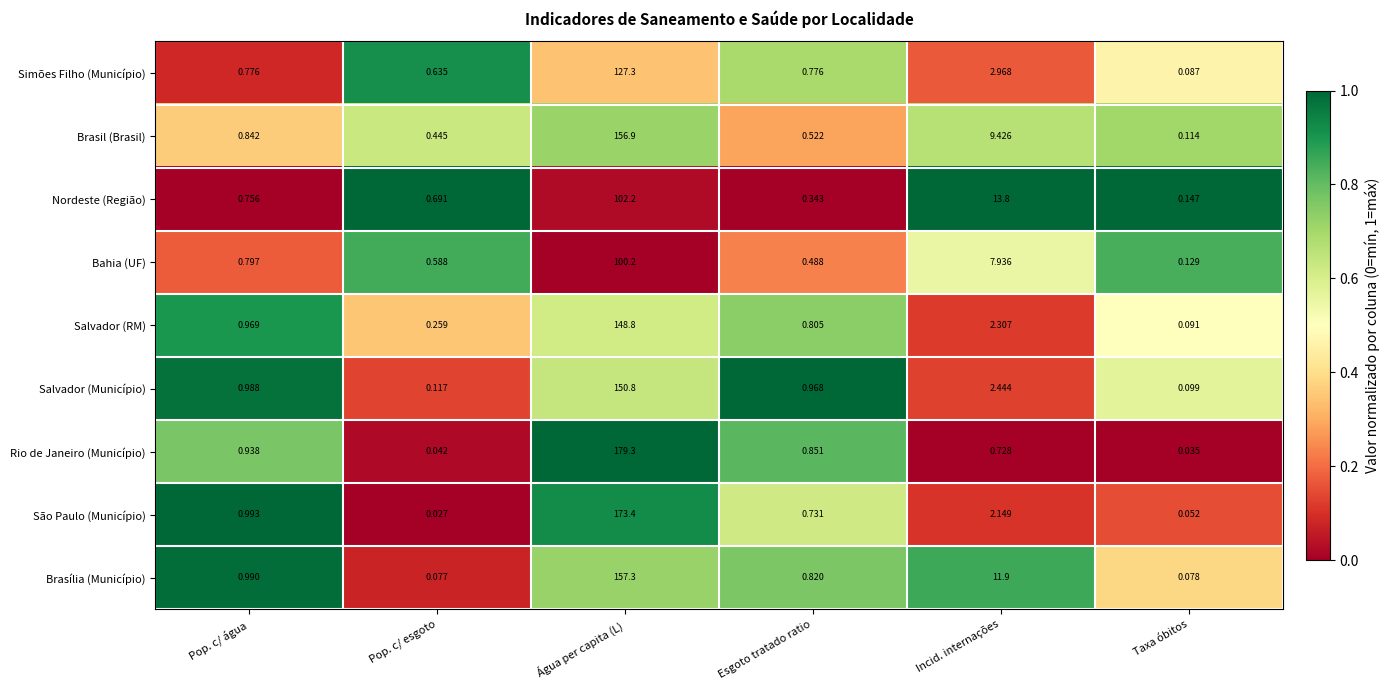

At which label is Simões Filho (Município) closest to 63?

Incid. internações